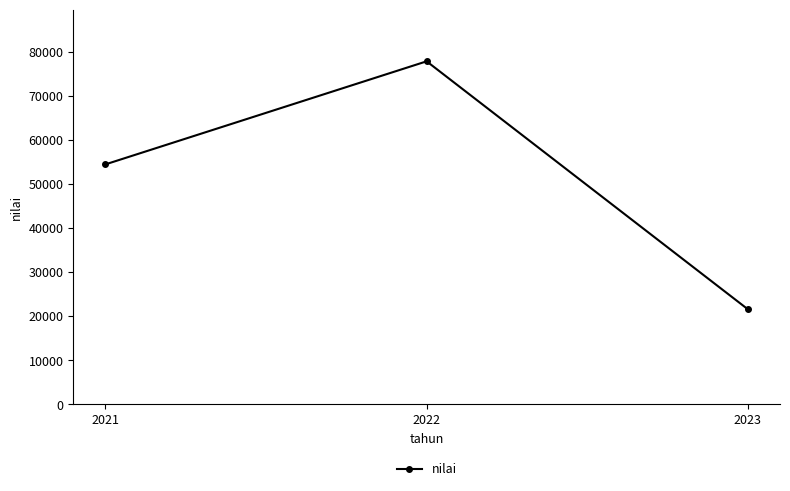

What is the value of the 2nd point from the left?

77900